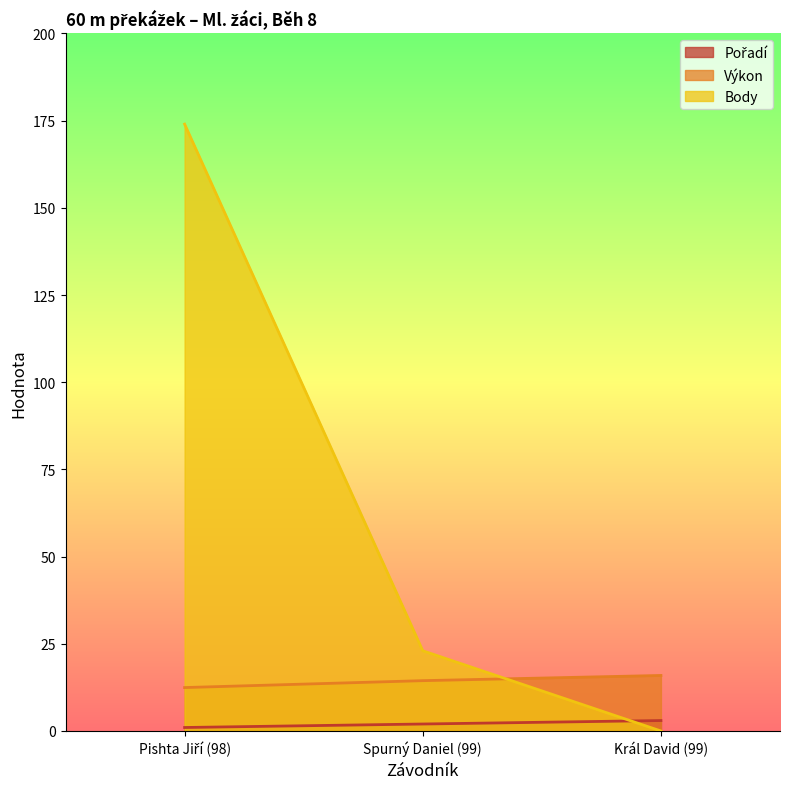

What is the label of the 2nd point from the left?

Spurný Daniel (99)